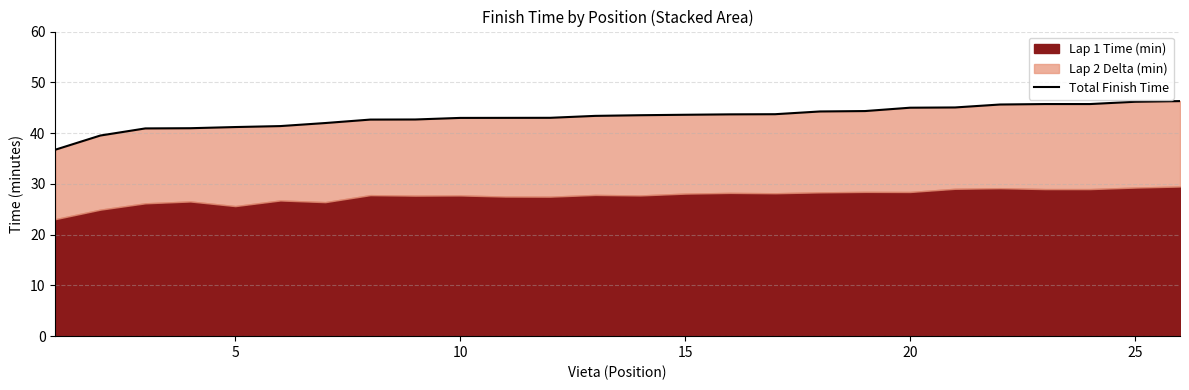

True or false: the data has more than 1 interior local peaks.

False